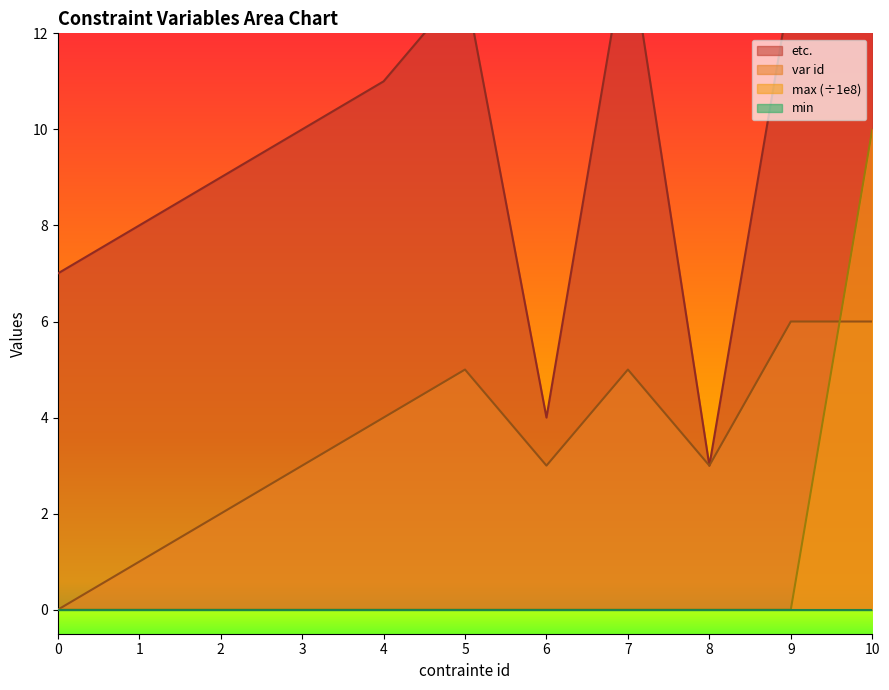

Which series has the largest total across all categories?

etc.